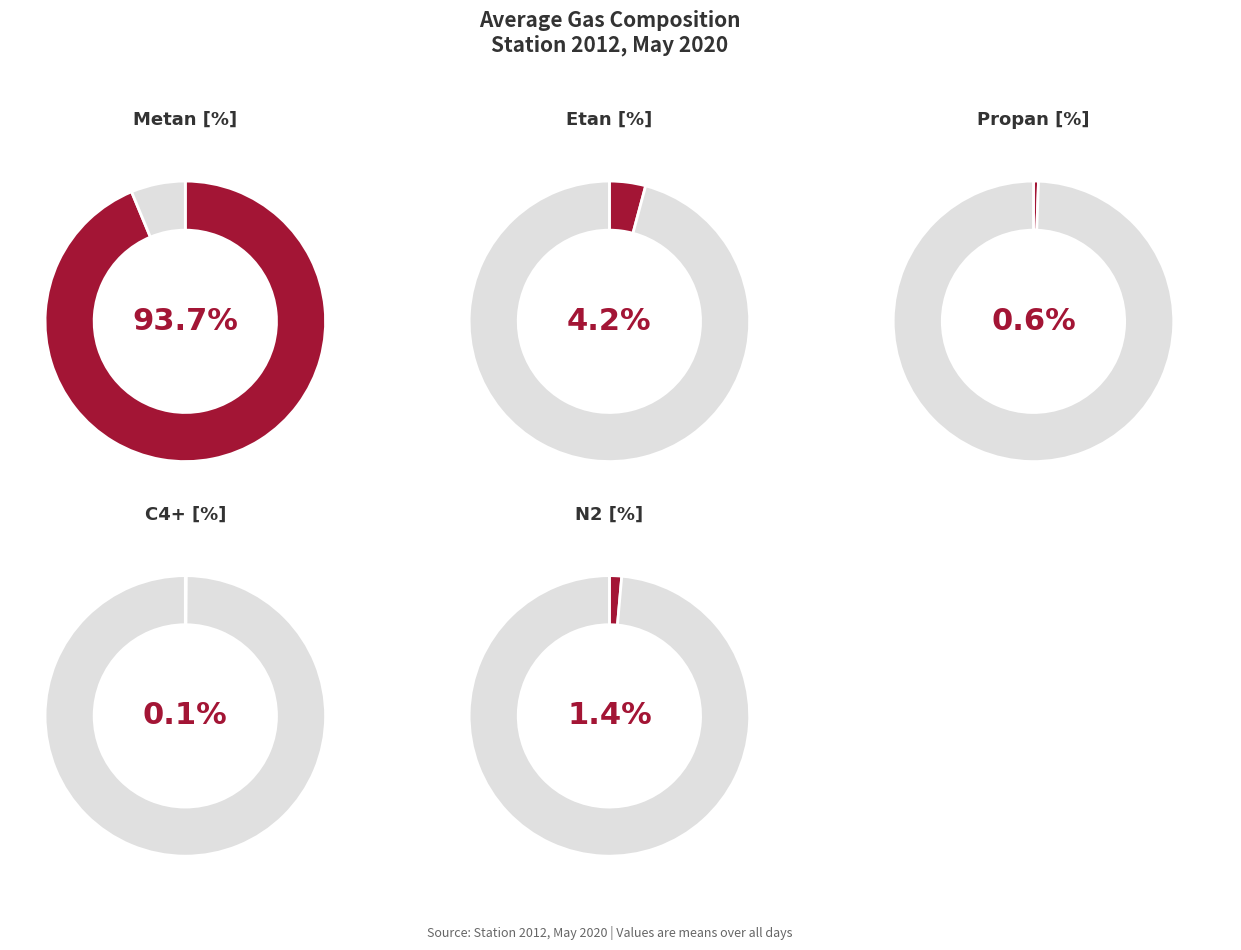

Which series has the largest range (max minus min)?

Etan [%]